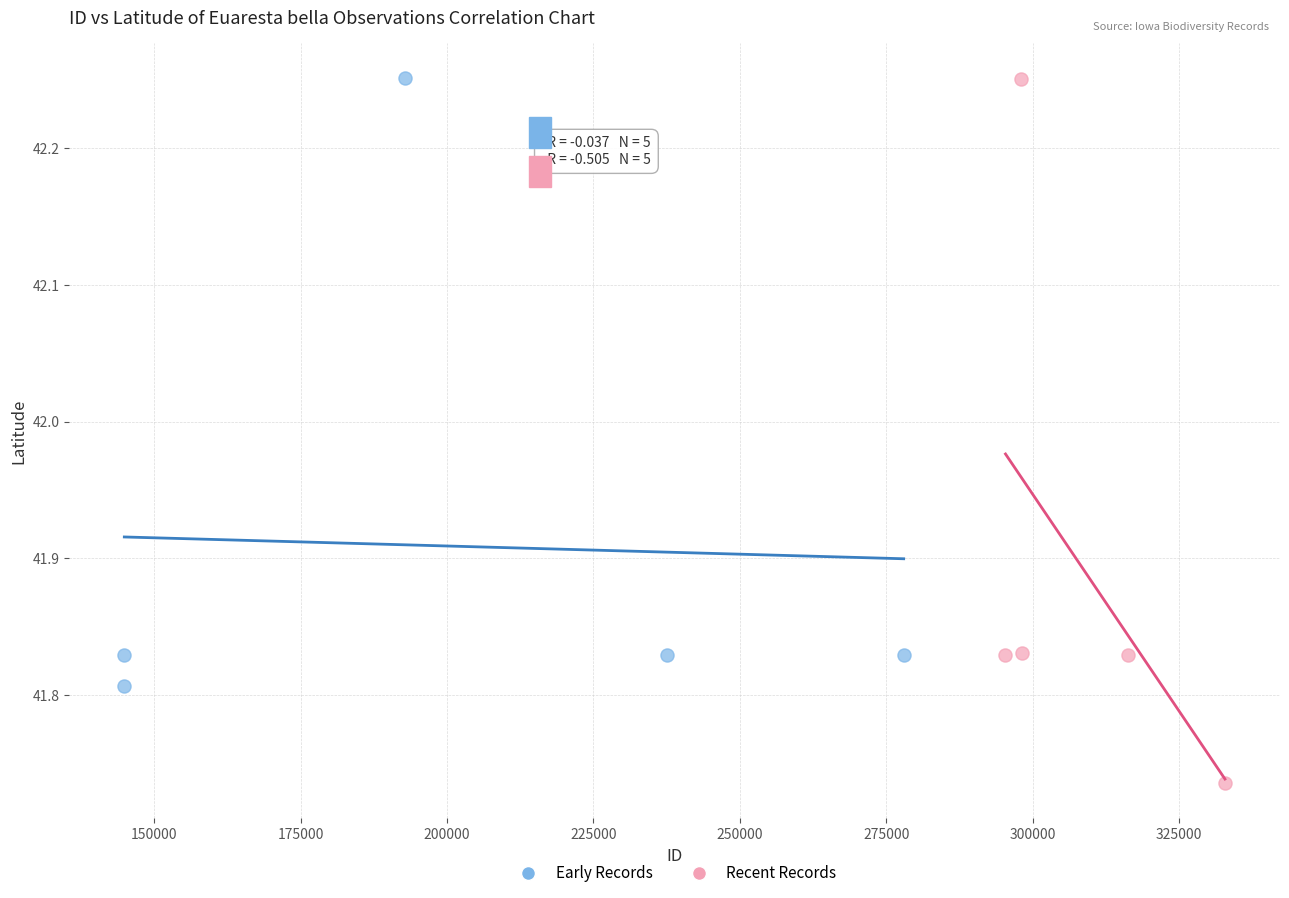

Which series contains the lowest Y value?

Recent Records